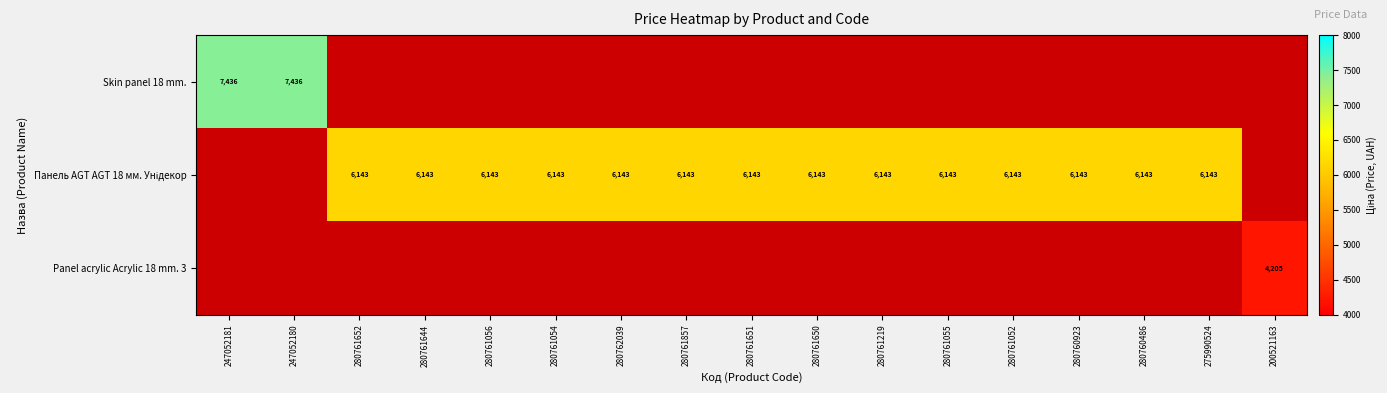

Which has a higher value, 280761052 or 280761857?

280761052